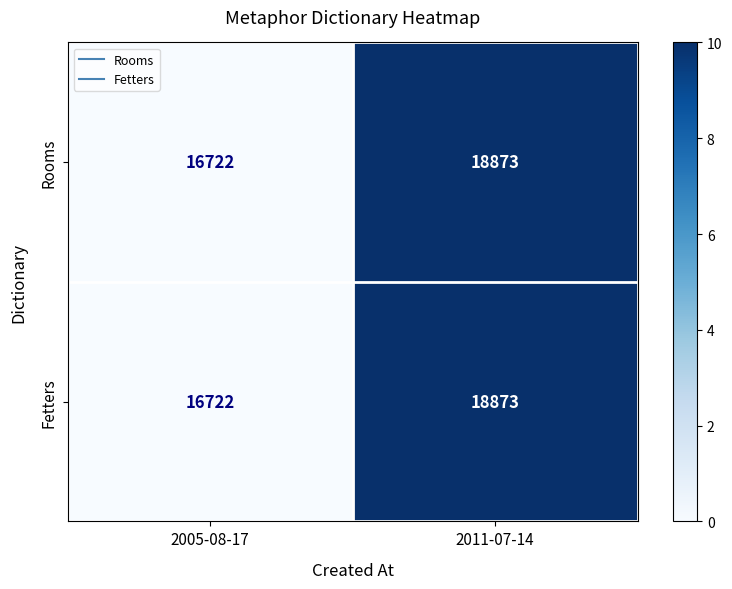

What is the total value across all series at 2011-07-14?

37746